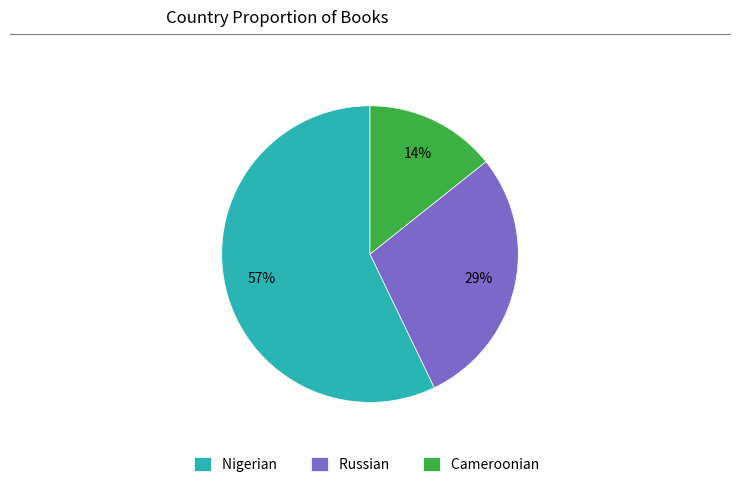

Is it true that Nigerian is 68% of the pie?

False